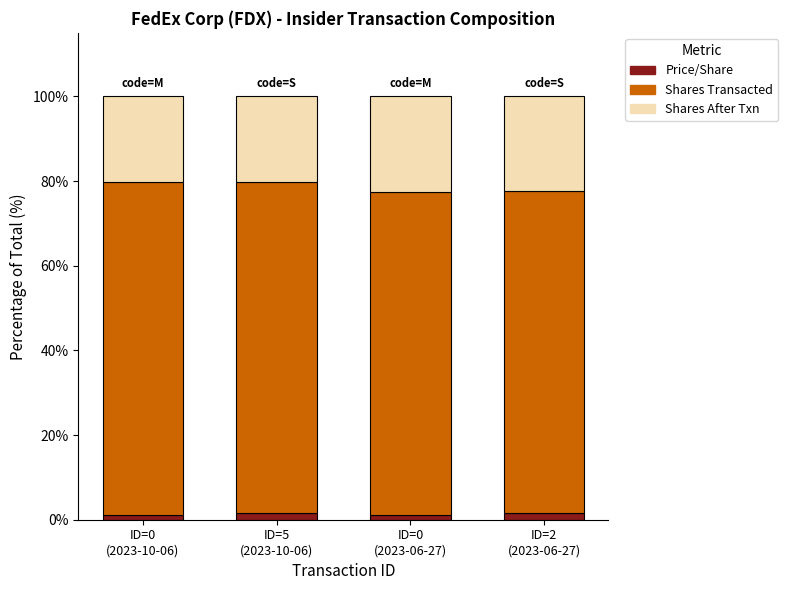

Does the chart contain stacked bars?

Yes